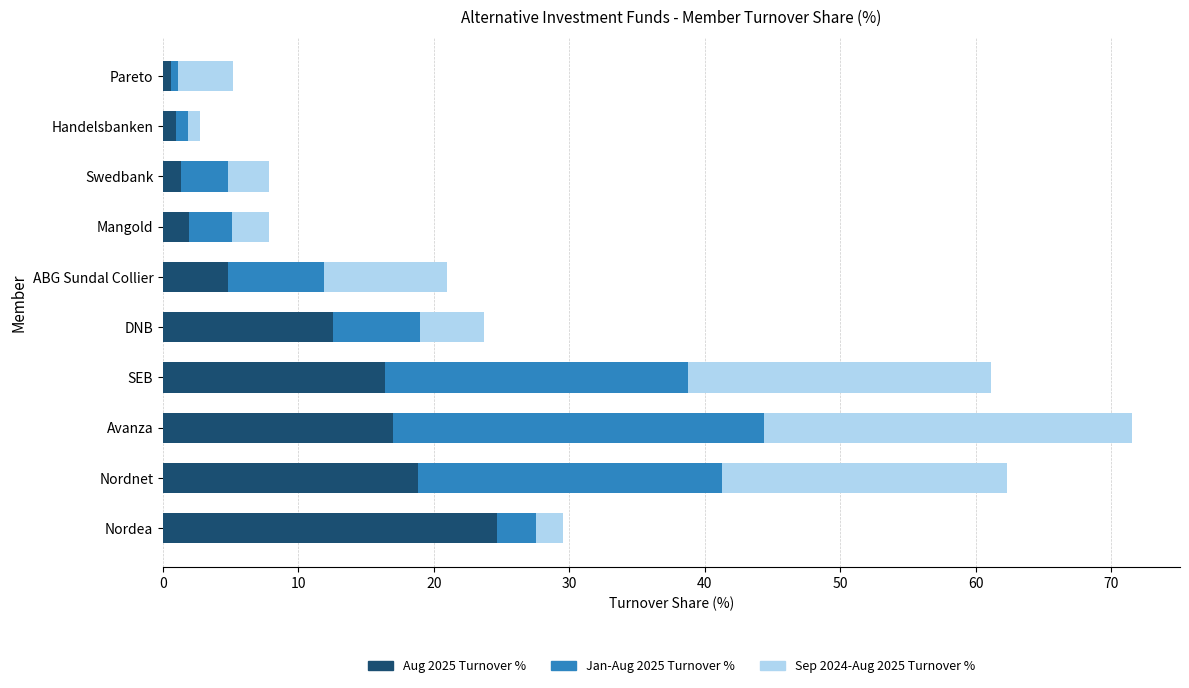

At which category is the sum across all series the highest?

Avanza